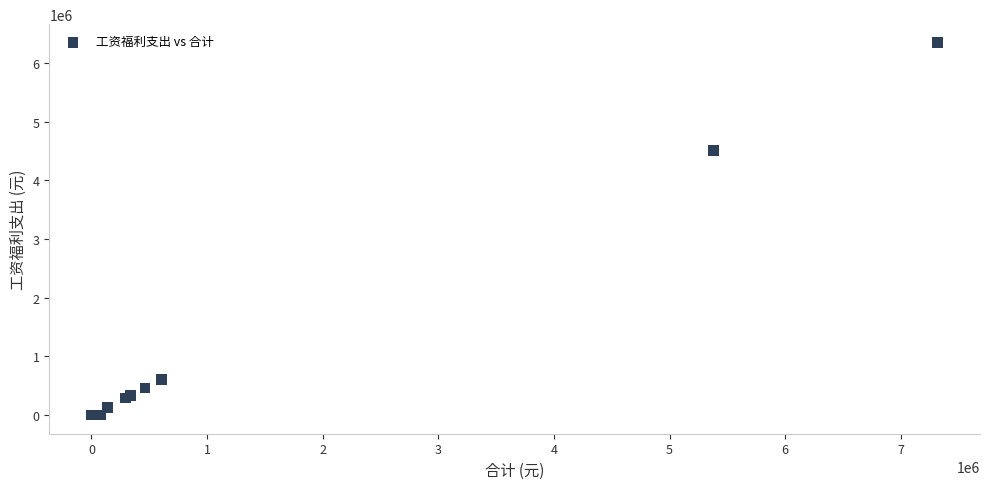

What Y value in the scatter plot is closest to 3170522?

4511525.2